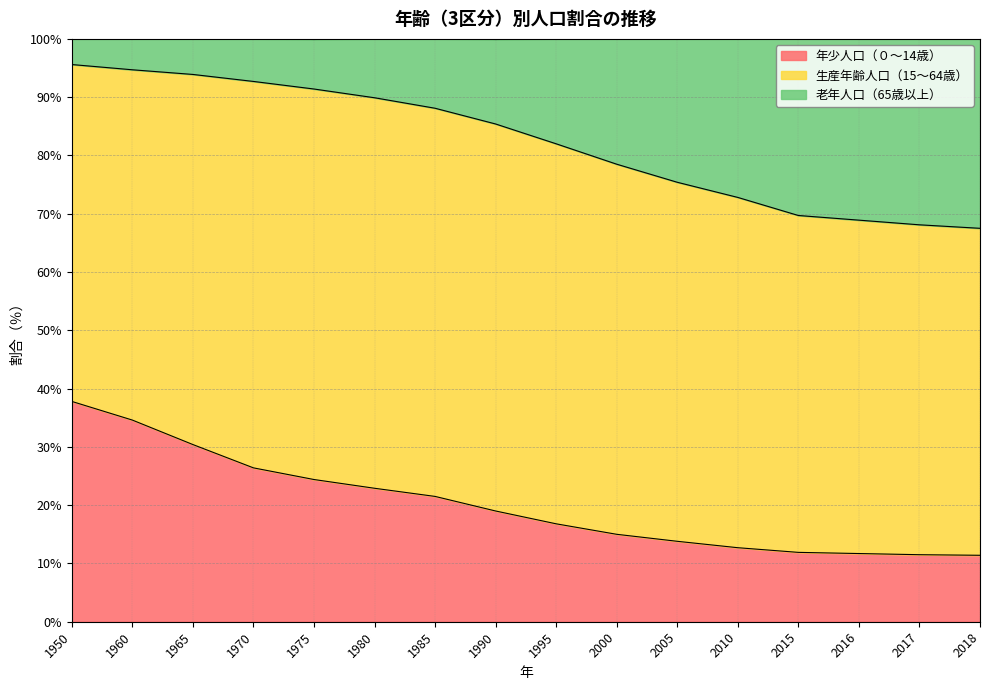

What is the difference between the 年少人口（０～14歳） values at 2016 and 1965?

18.7